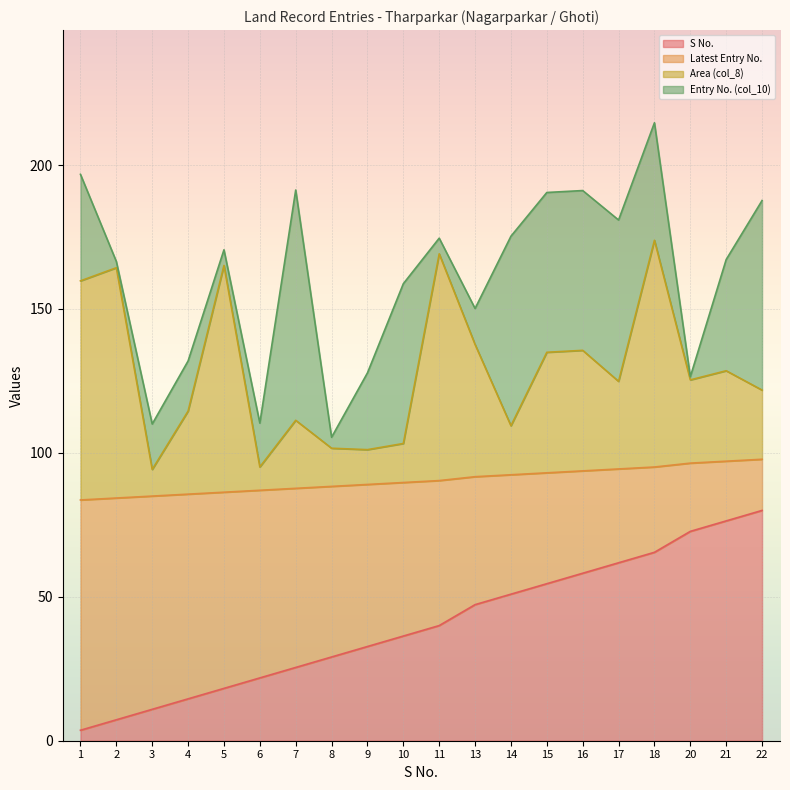

What is the minimum value shown in the chart?

3.6